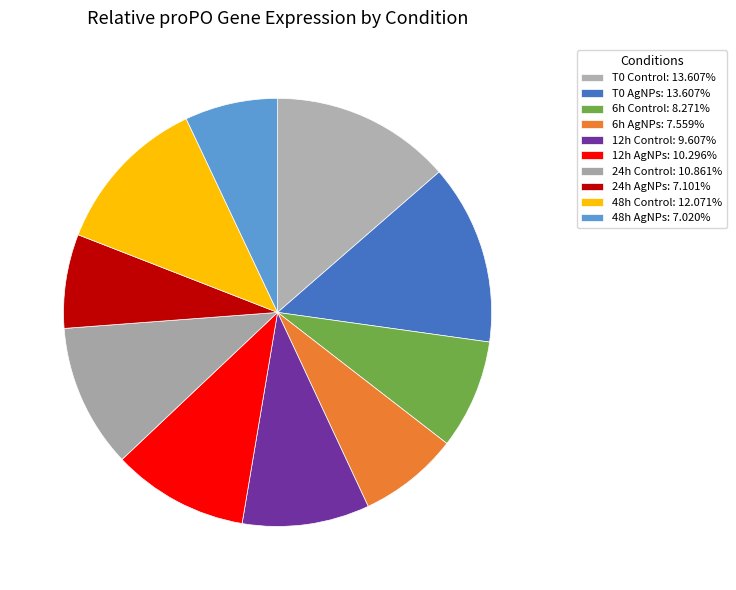

What is the total percentage of 12h Control and 6h AgNPs?

17.2%